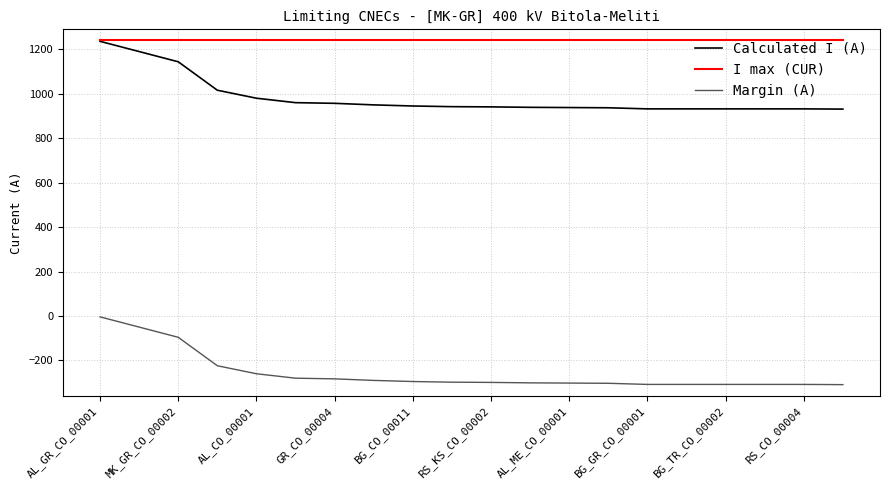

True or false: Margin (A) and Calculated I (A) cross at least once.

False